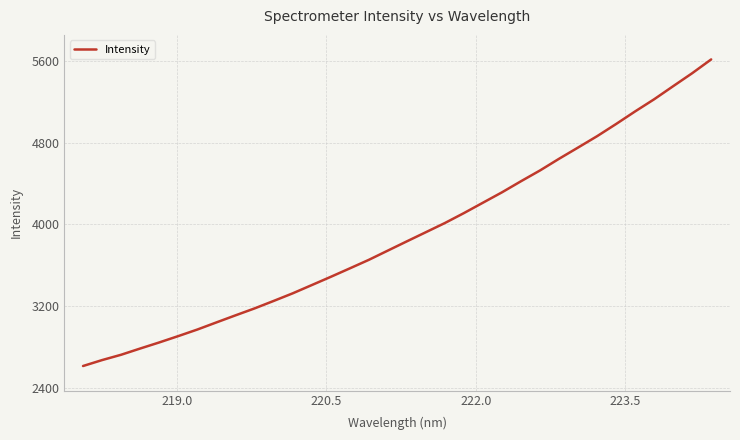

What is the greatest value displayed?

5619.0